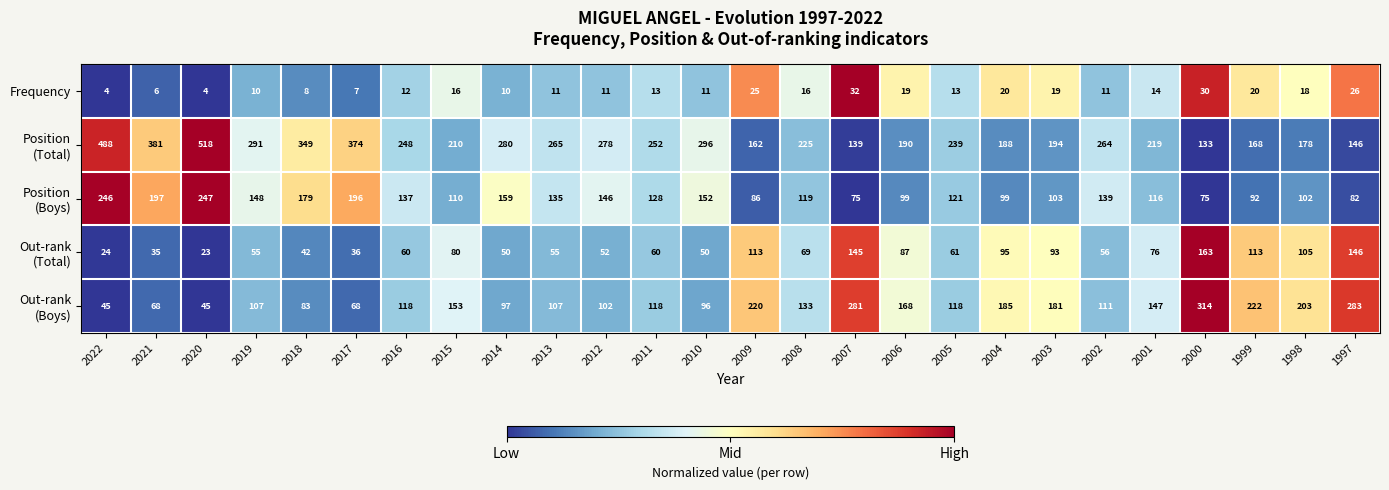

Is it true that Frequency equals 15 at 2012?

False